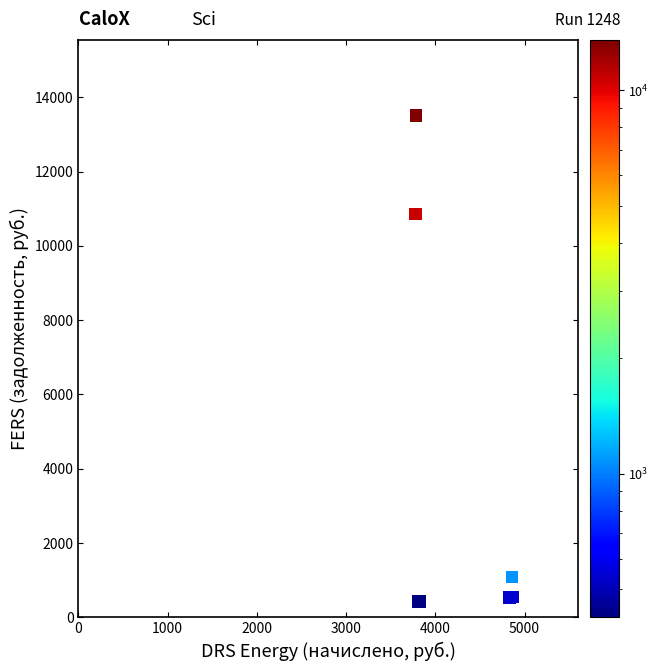

What Y value in the scatter plot is closest to 6968?

10855.2